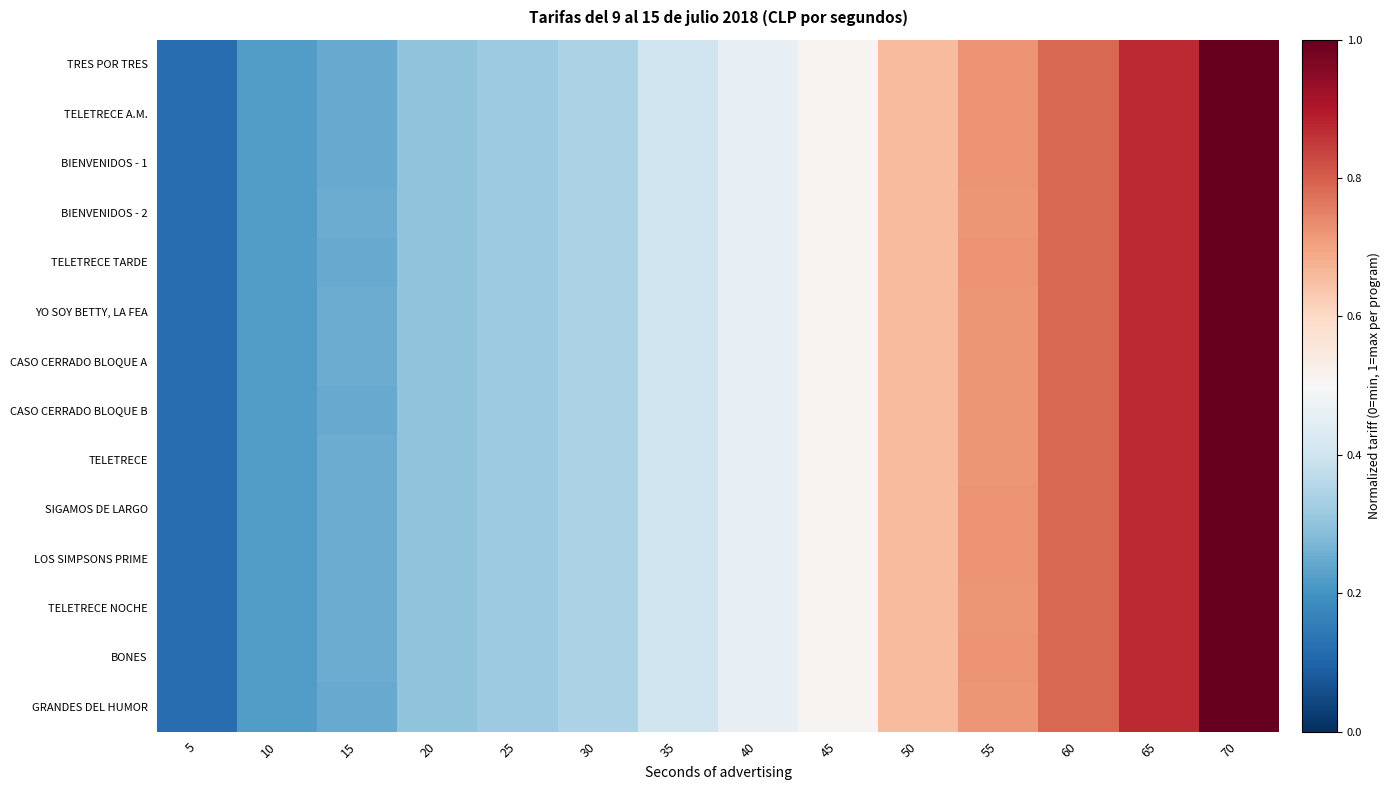

Reading left to right, transcribe all the data shown in this chart.

TRES POR TRES: 5=0.1	10=0.2	15=0.2	20=0.3	25=0.3	30=0.3	35=0.4	40=0.5	45=0.5	50=0.7	55=0.7	60=0.8	65=0.9	70=1.0
TELETRECE A.M.: 5=0.1	10=0.2	15=0.2	20=0.3	25=0.3	30=0.3	35=0.4	40=0.5	45=0.5	50=0.7	55=0.7	60=0.8	65=0.9	70=1.0
BIENVENIDOS - 1: 5=0.1	10=0.2	15=0.2	20=0.3	25=0.3	30=0.3	35=0.4	40=0.5	45=0.5	50=0.7	55=0.7	60=0.8	65=0.9	70=1.0
BIENVENIDOS - 2: 5=0.1	10=0.2	15=0.3	20=0.3	25=0.3	30=0.3	35=0.4	40=0.5	45=0.5	50=0.7	55=0.7	60=0.8	65=0.9	70=1.0
TELETRECE TARDE: 5=0.1	10=0.2	15=0.2	20=0.3	25=0.3	30=0.3	35=0.4	40=0.5	45=0.5	50=0.7	55=0.7	60=0.8	65=0.9	70=1.0
YO SOY BETTY, LA FEA: 5=0.1	10=0.2	15=0.2	20=0.3	25=0.3	30=0.3	35=0.4	40=0.5	45=0.5	50=0.7	55=0.7	60=0.8	65=0.9	70=1.0
CASO CERRADO BLOQUE A: 5=0.1	10=0.2	15=0.2	20=0.3	25=0.3	30=0.3	35=0.4	40=0.5	45=0.5	50=0.7	55=0.7	60=0.8	65=0.9	70=1.0
CASO CERRADO BLOQUE B: 5=0.1	10=0.2	15=0.2	20=0.3	25=0.3	30=0.3	35=0.4	40=0.5	45=0.5	50=0.7	55=0.7	60=0.8	65=0.9	70=1.0
TELETRECE: 5=0.1	10=0.2	15=0.3	20=0.3	25=0.3	30=0.3	35=0.4	40=0.5	45=0.5	50=0.7	55=0.7	60=0.8	65=0.9	70=1.0
SIGAMOS DE LARGO: 5=0.1	10=0.2	15=0.3	20=0.3	25=0.3	30=0.3	35=0.4	40=0.5	45=0.5	50=0.7	55=0.7	60=0.8	65=0.9	70=1.0
LOS SIMPSONS PRIME: 5=0.1	10=0.2	15=0.3	20=0.3	25=0.3	30=0.3	35=0.4	40=0.5	45=0.5	50=0.7	55=0.7	60=0.8	65=0.9	70=1.0
TELETRECE NOCHE: 5=0.1	10=0.2	15=0.2	20=0.3	25=0.3	30=0.3	35=0.4	40=0.5	45=0.5	50=0.7	55=0.7	60=0.8	65=0.9	70=1.0
BONES: 5=0.1	10=0.2	15=0.3	20=0.3	25=0.3	30=0.3	35=0.4	40=0.5	45=0.5	50=0.7	55=0.7	60=0.8	65=0.9	70=1.0
GRANDES DEL HUMOR: 5=0.1	10=0.2	15=0.2	20=0.3	25=0.3	30=0.3	35=0.4	40=0.5	45=0.5	50=0.7	55=0.7	60=0.8	65=0.9	70=1.0